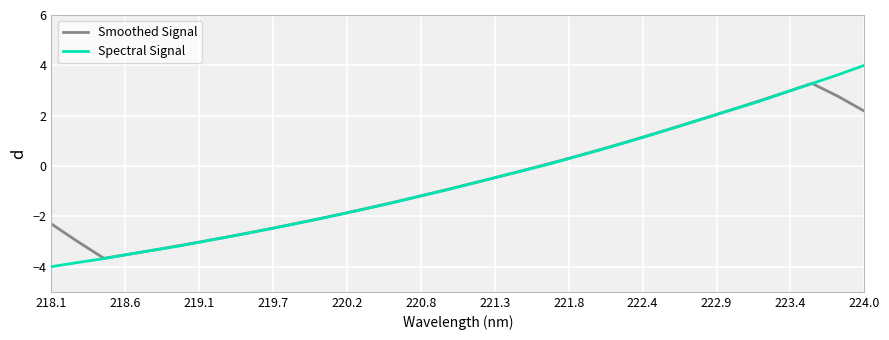

How many lines are shown in the chart?

2